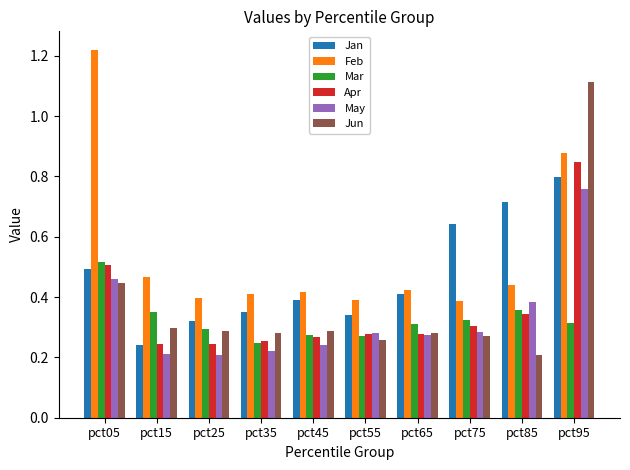

Which series has the widest spread of values?

Jun